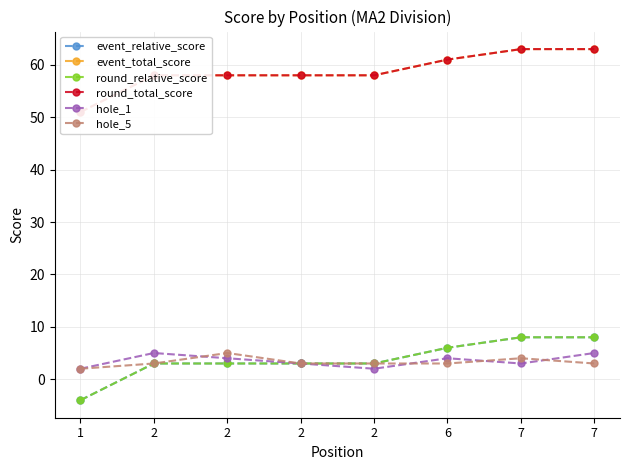

How many values in the hole_1 series are below 4?

4